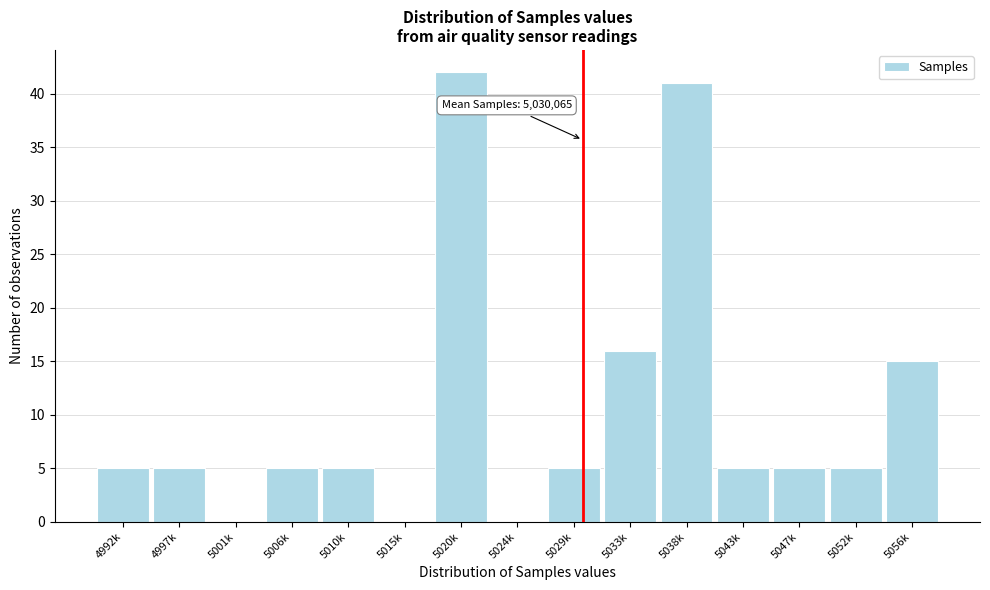

Reading left to right, transcribe all the data shown in this chart.

4992k=5	4997k=5	5001k=0	5006k=5	5010k=5	5015k=0	5020k=42	5024k=0	5029k=5	5033k=16	5038k=41	5043k=5	5047k=5	5052k=5	5056k=15